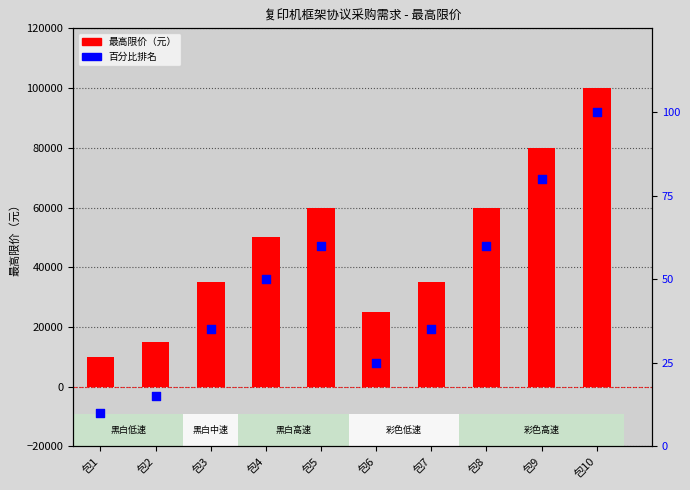

Which series has the largest total across all categories?

最高限价（元）